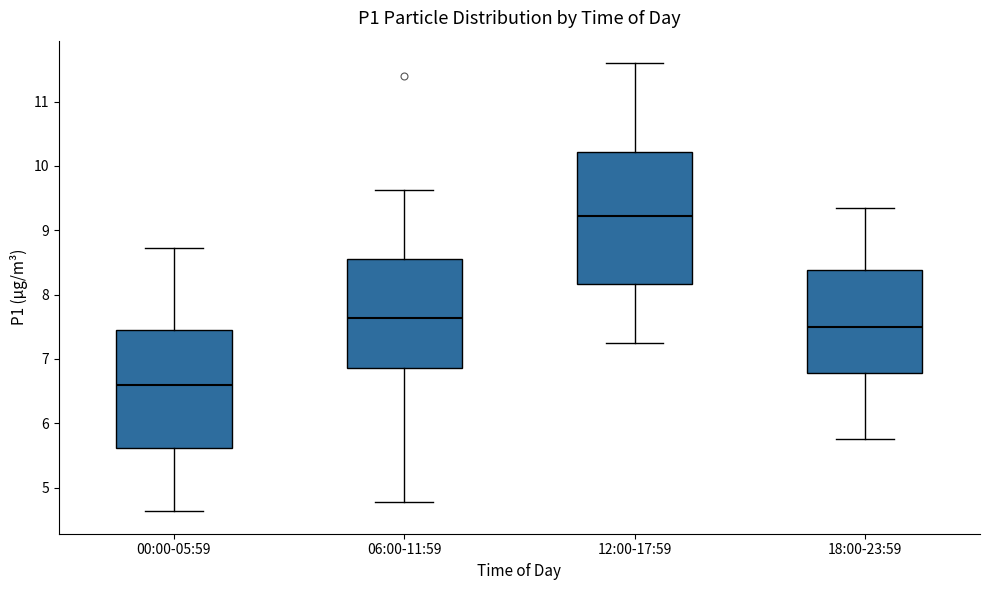

Which box has the highest median line?

12:00-17:59